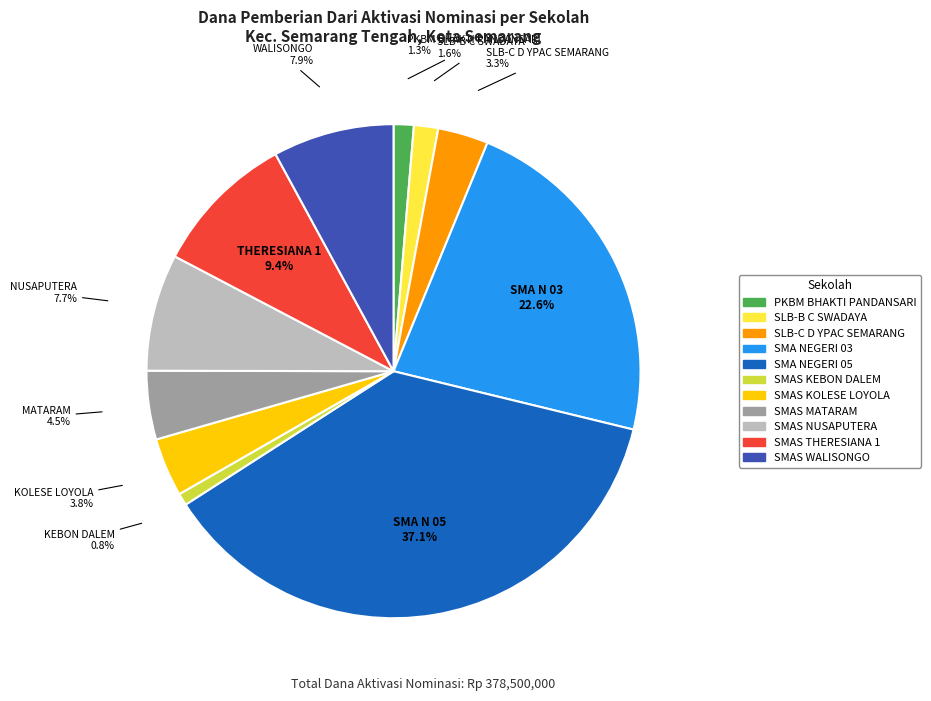

The SMAS THERESIANA 1 slice represents 19% of the pie. True or false?

False